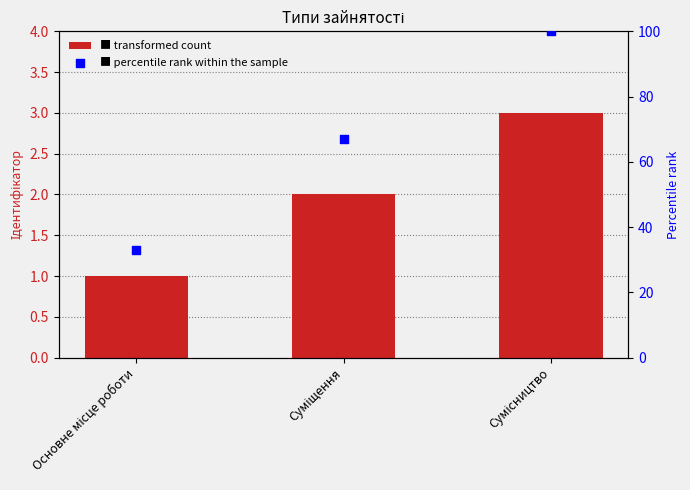

Which series contains the highest Y value?

percentile rank